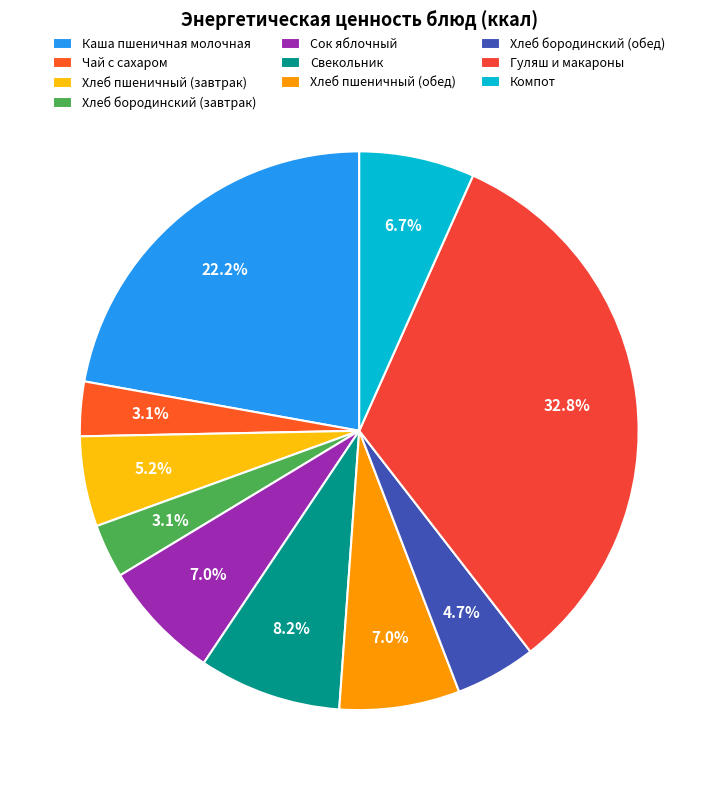

Between Компот and Хлеб пшеничный (завтрак), which is larger?

Компот